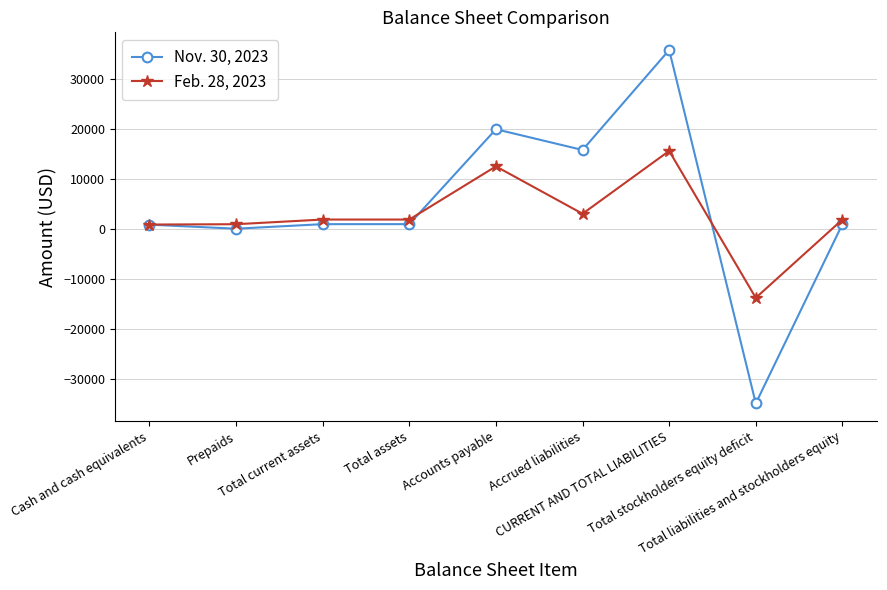

What is the greatest value displayed?

35847